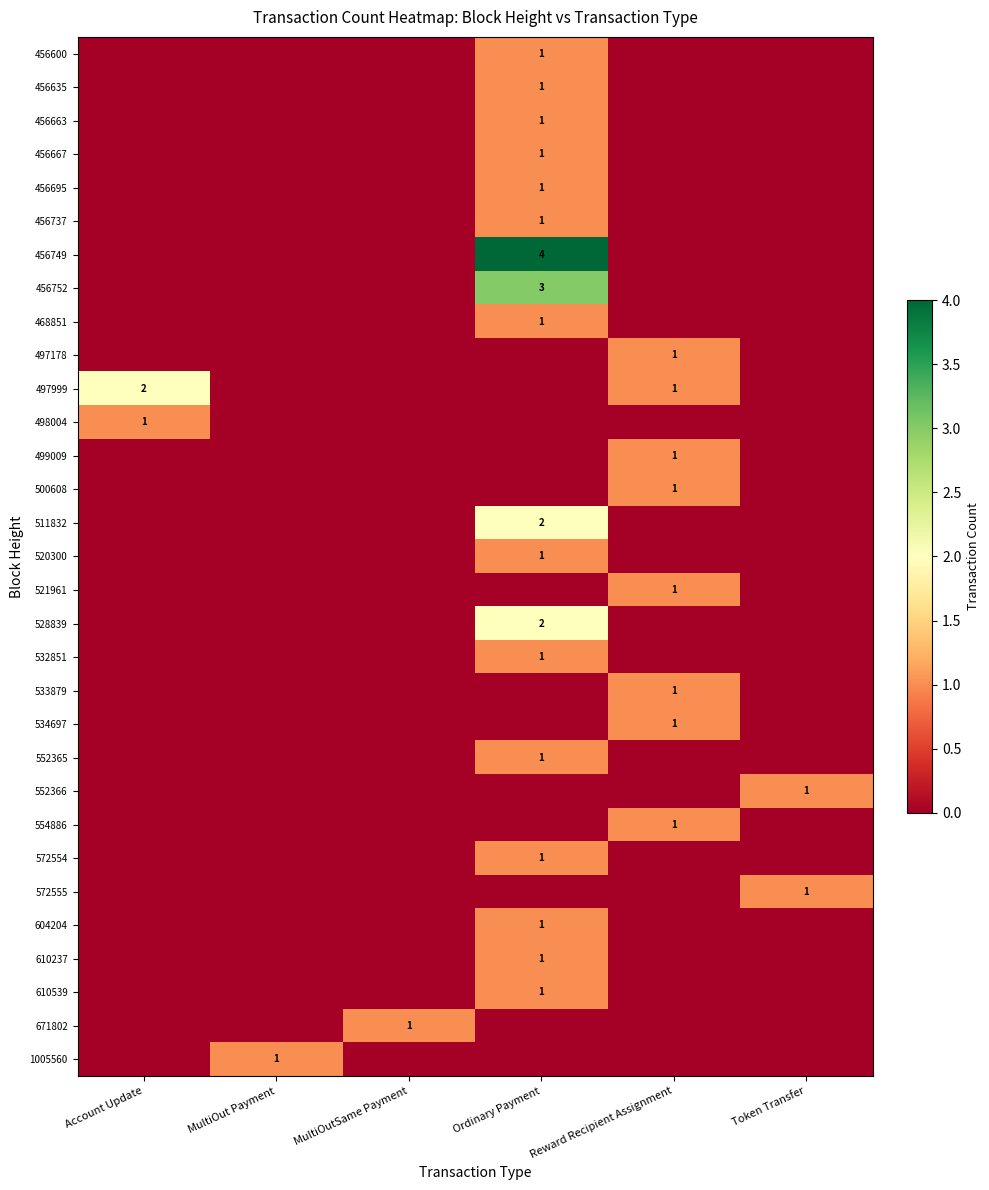

Which has a higher value, Account Update or MultiOutSame Payment?

Account Update